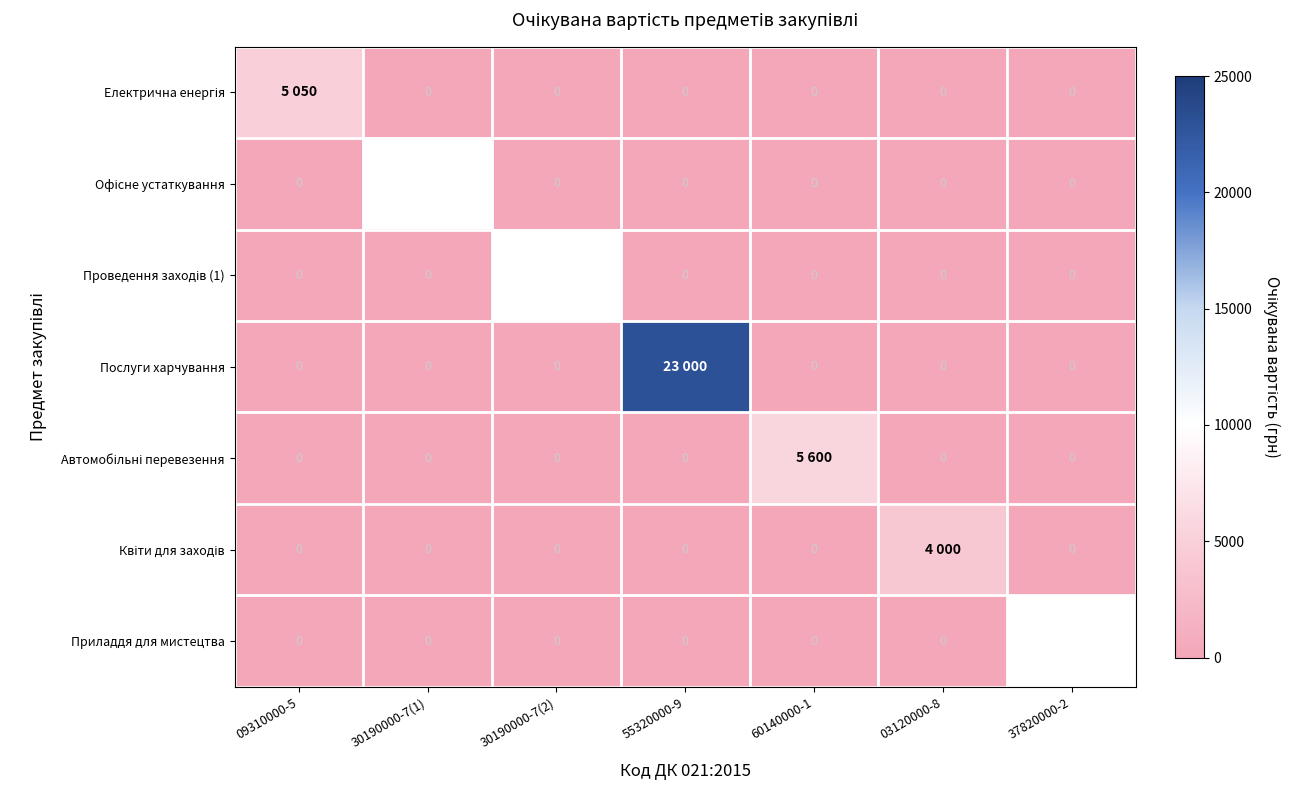

What is the difference between the maximum and minimum values in the Послуги харчування series?

23000